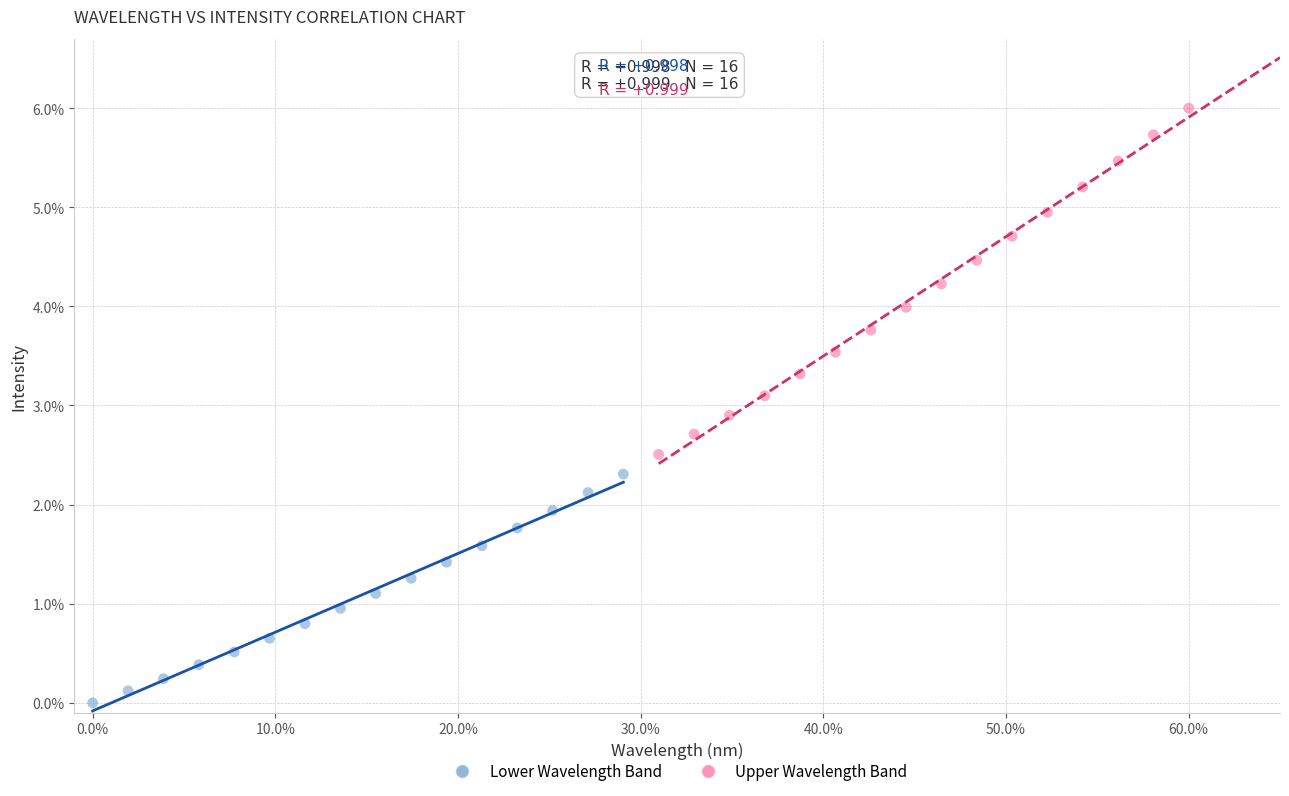

Which series has the widest spread of Y values?

Upper Wavelength Band